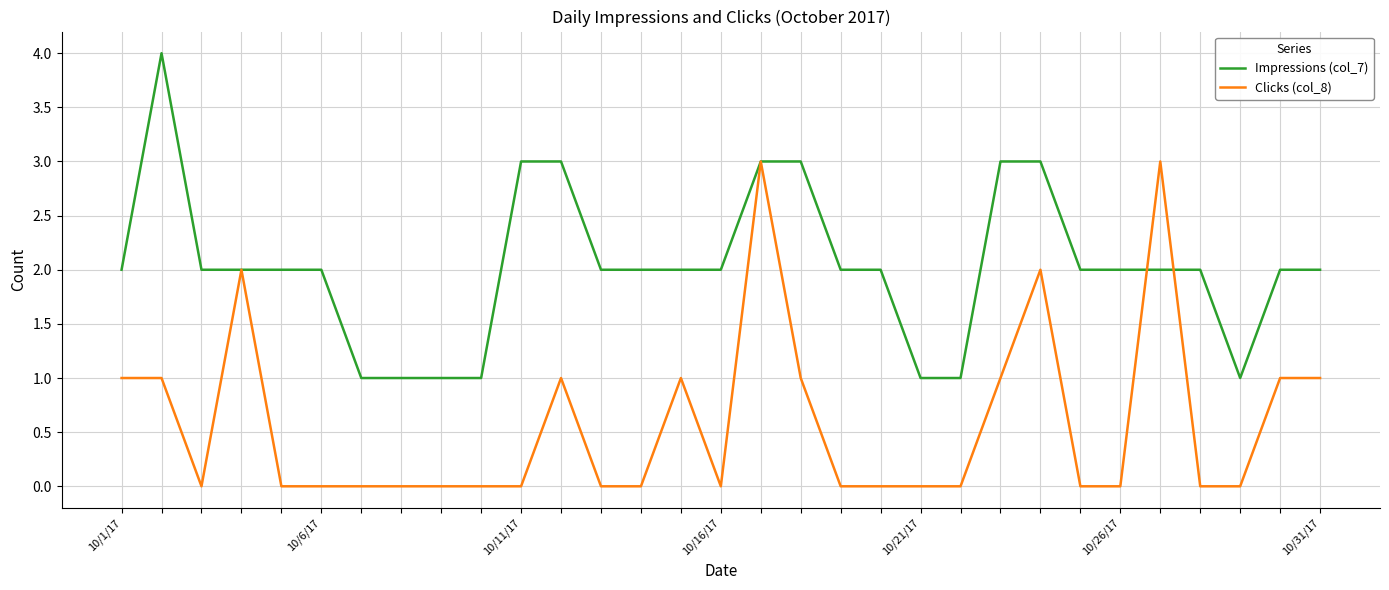

What is the maximum value shown in the chart?

4